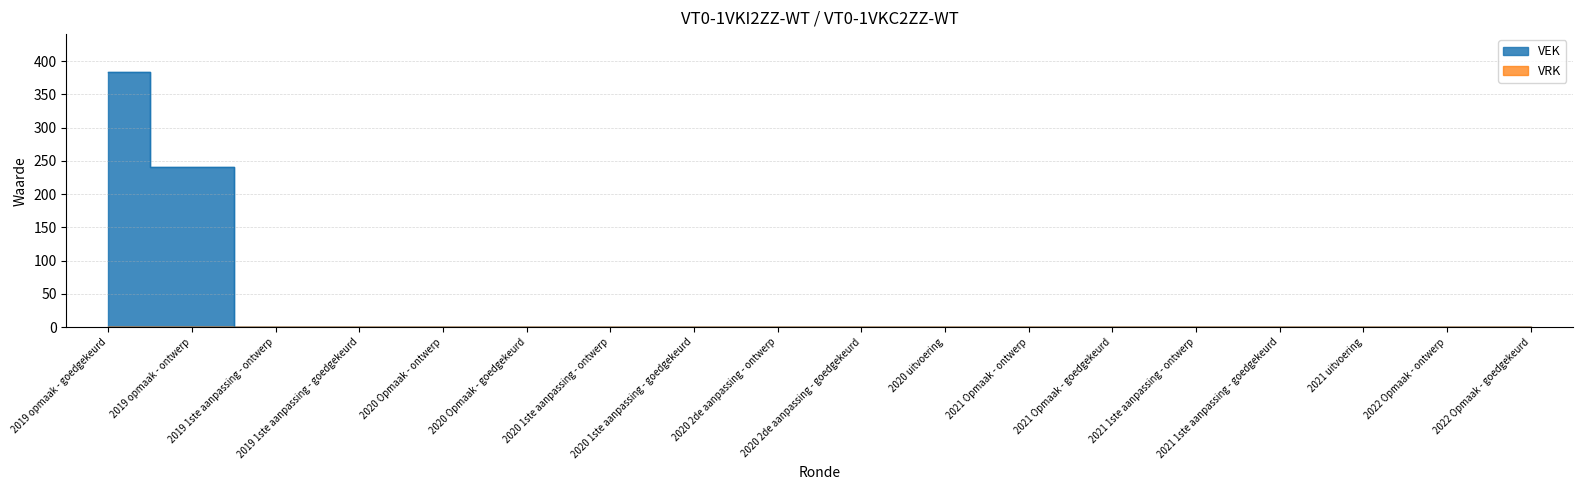

Reading left to right, transcribe all the data shown in this chart.

2019 opmaak - goedgekeurd=383	2019 opmaak - ontwerp=240	2019 1ste aanpassing - ontwerp=0	2019 1ste aanpassing - goedgekeurd=0	2020 Opmaak - ontwerp=0	2020 Opmaak - goedgekeurd=0	2020 1ste aanpassing - ontwerp=0	2020 1ste aanpassing - goedgekeurd=0	2020 2de aanpassing - ontwerp=0	2020 2de aanpassing - goedgekeurd=0	2020 uitvoering=0	2021 Opmaak - ontwerp=0	2021 Opmaak - goedgekeurd=0	2021 1ste aanpassing - ontwerp=0	2021 1ste aanpassing - goedgekeurd=0	2021 uitvoering=0	2022 Opmaak - ontwerp=0	2022 Opmaak - goedgekeurd=0